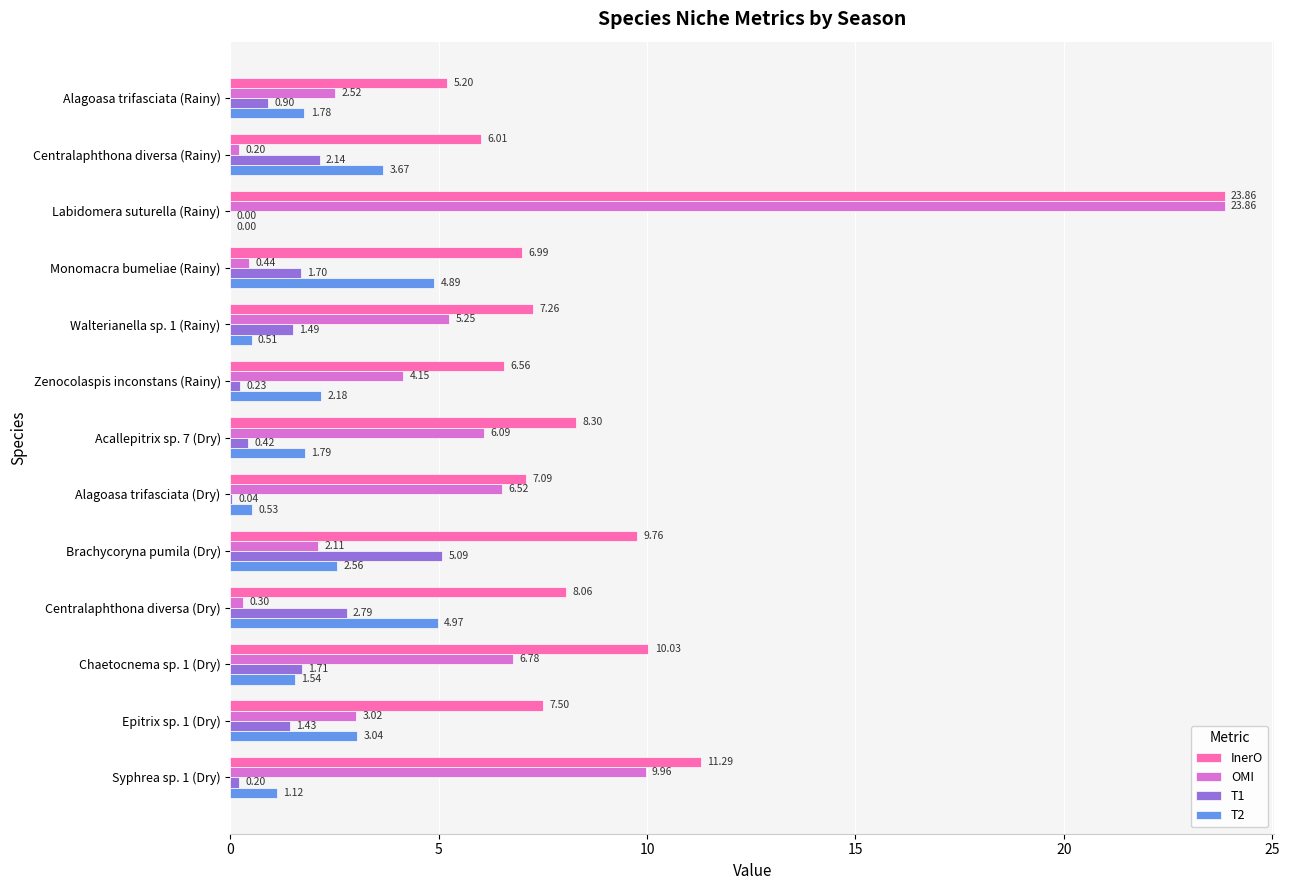

Which series changed the most between Zenocolaspis inconstans (Rainy) and Alagoasa trifasciata (Dry)?

OMI